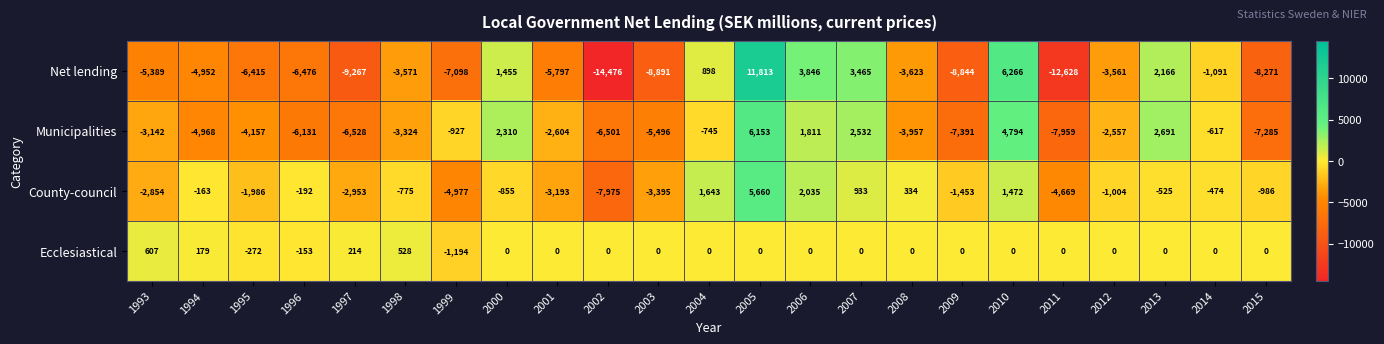

What is the average value of the Municipalities series?

-2348